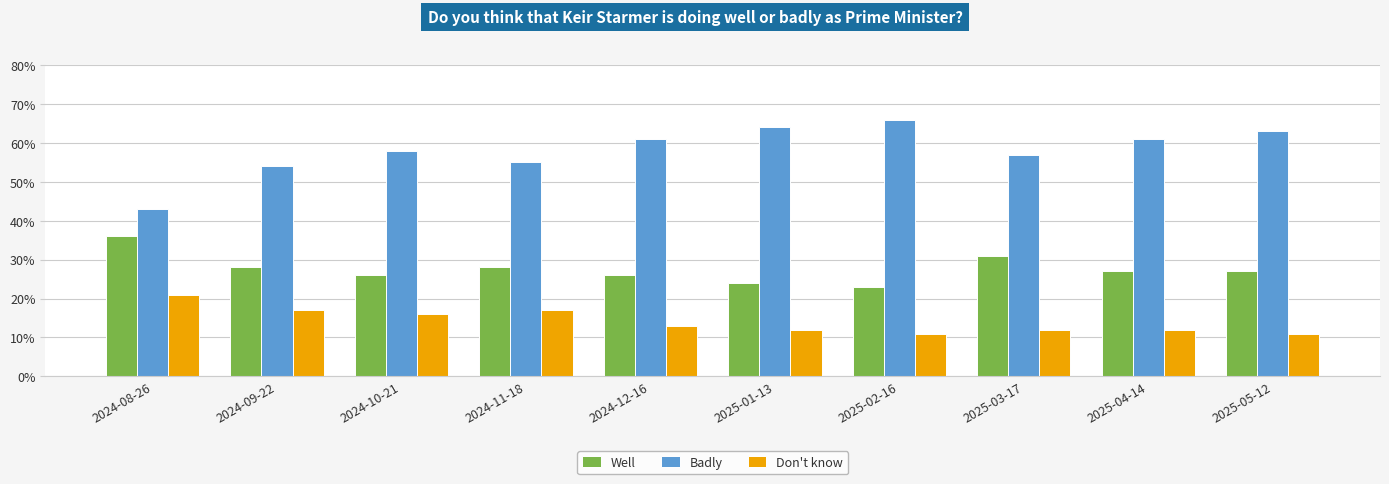

True or false: Well has a value of 0.2 at 2025-01-13.

True